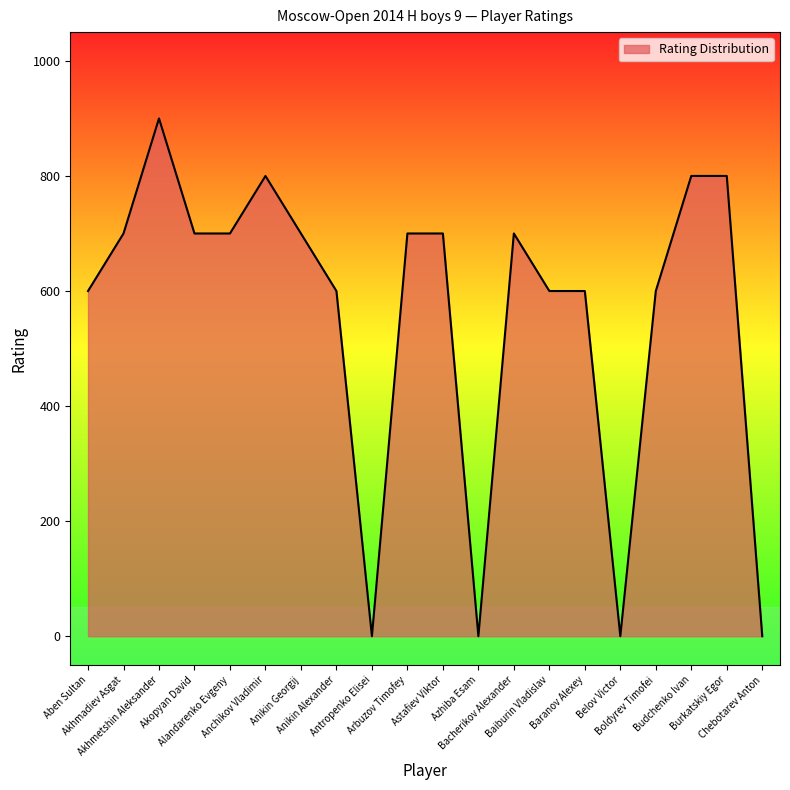

What is the difference between the maximum and minimum values?

900